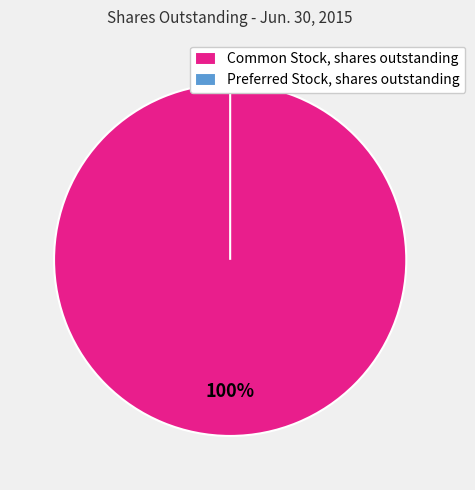

The Common Stock, shares outstanding slice represents 99% of the pie. True or false?

False